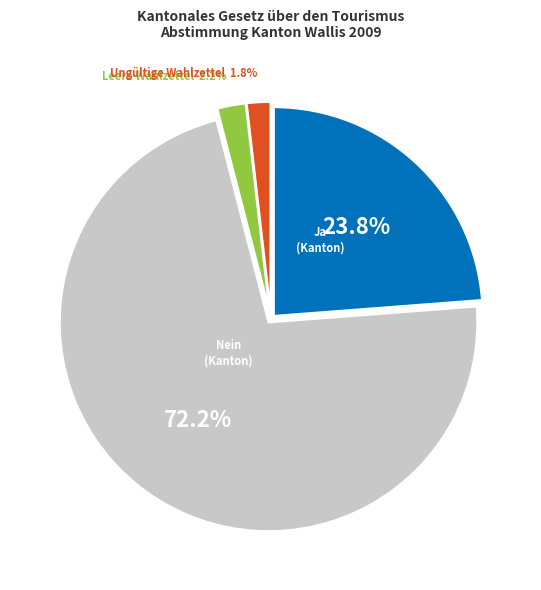

Approximately how many times larger is the value at Leere Wahlzettel compared to Ungültige Wahlzettel?

1.2